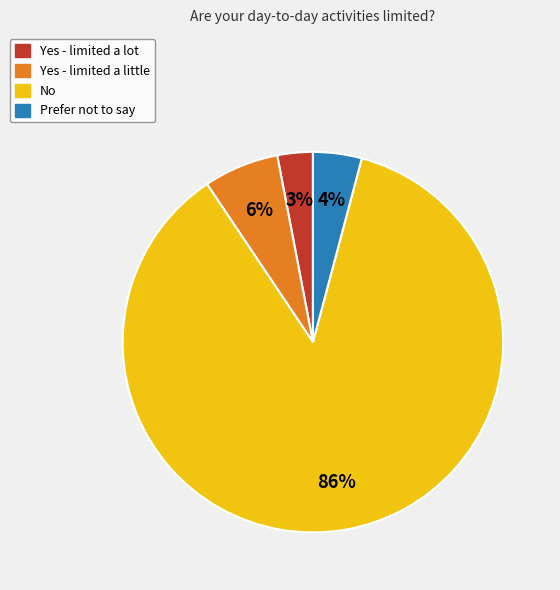

Between No and Yes - limited a little, which is larger?

No